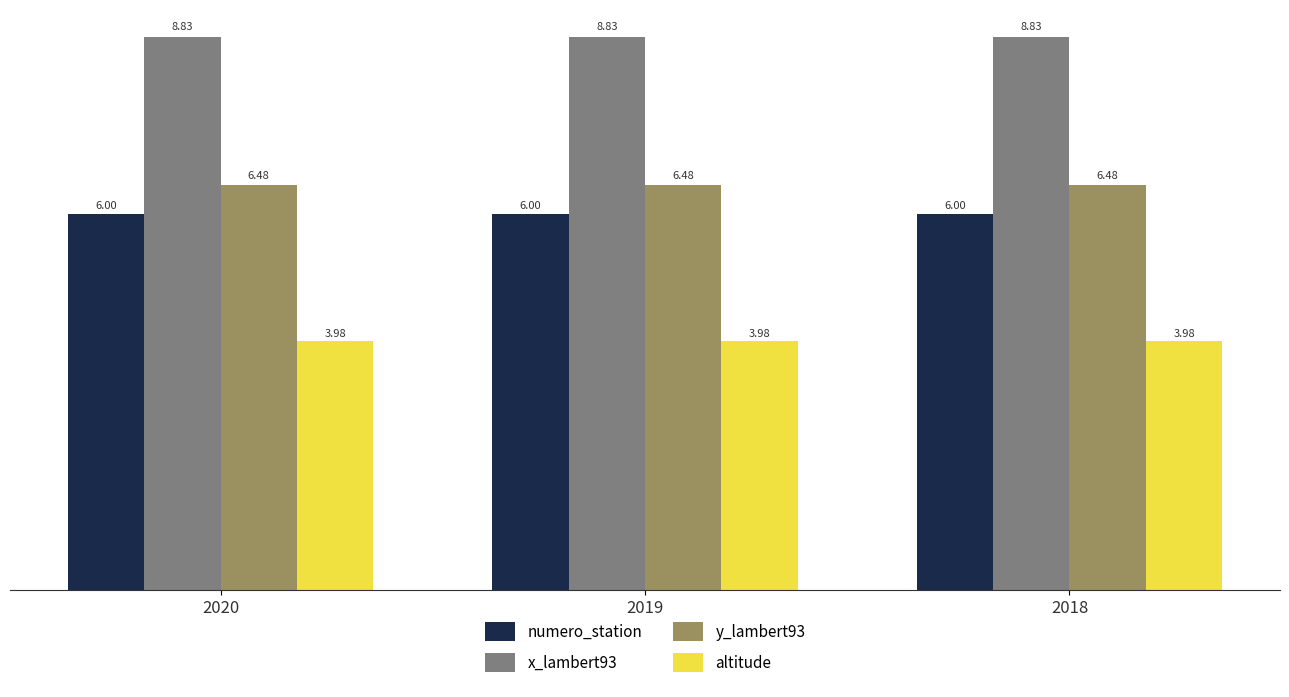

What is the total value across all series at 2018?

25.3